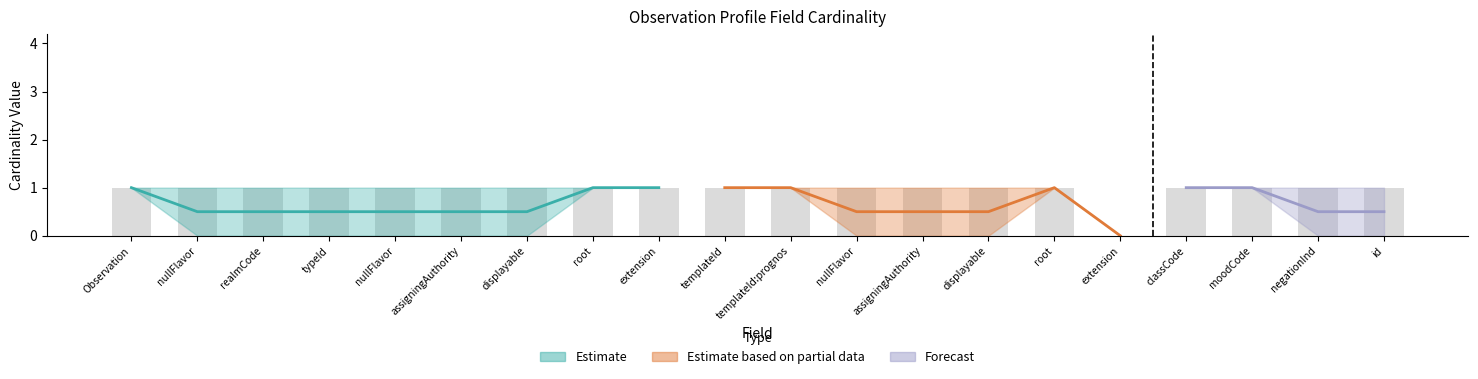

What is the sum of the Max_val values at Observation.id and Observation?

2